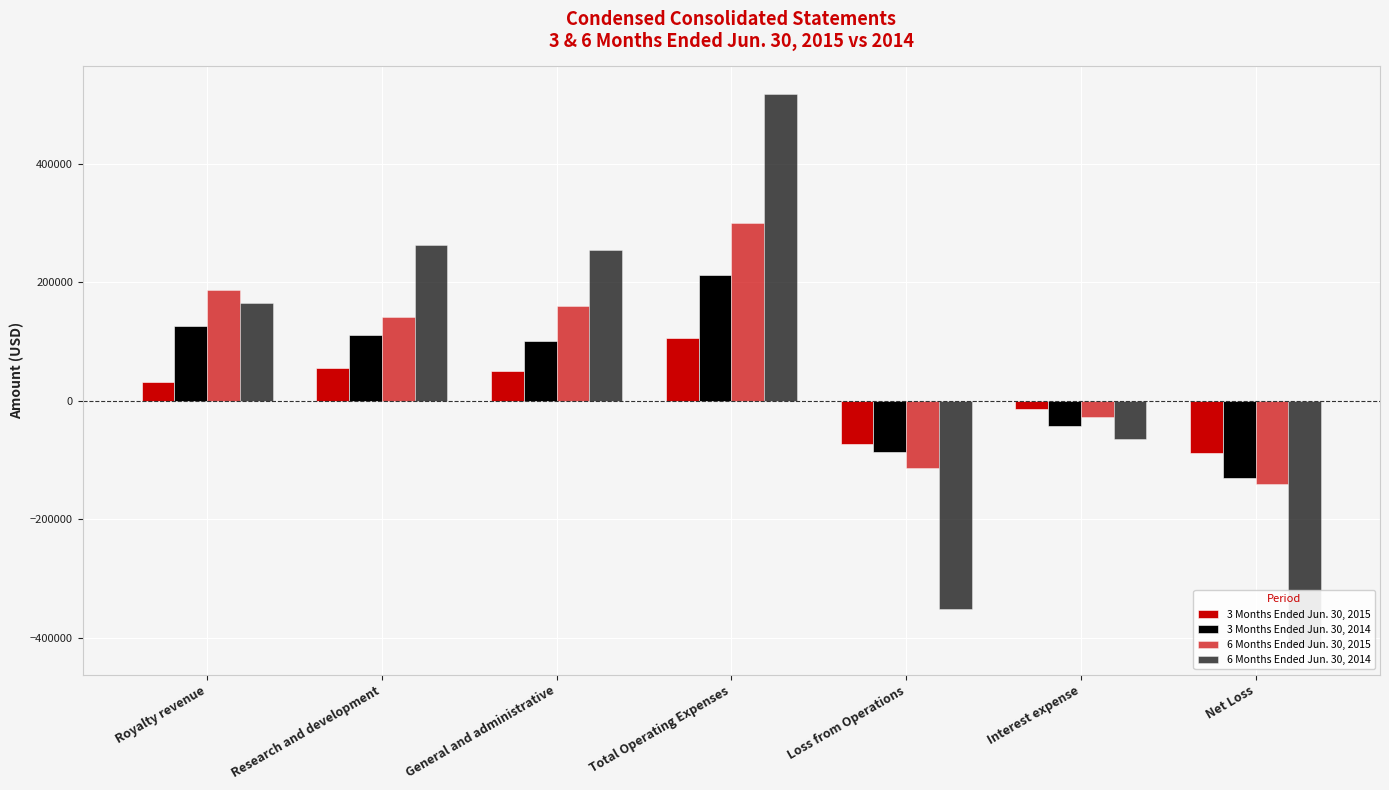

Reading left to right, list all the values displayed in this chart.

3 Months Ended Jun. 30, 2015: 32709	56324	49886	106210	-73501	-13932	-87433
3 Months Ended Jun. 30, 2014: 125975	111115	101887	213002	-87027	-42368	-129395
6 Months Ended Jun. 30, 2015: 187596	140980	159670	300650	-113054	-27711	-140765
6 Months Ended Jun. 30, 2014: 166129	262596	255322	517918	-351789	-63556	-415345